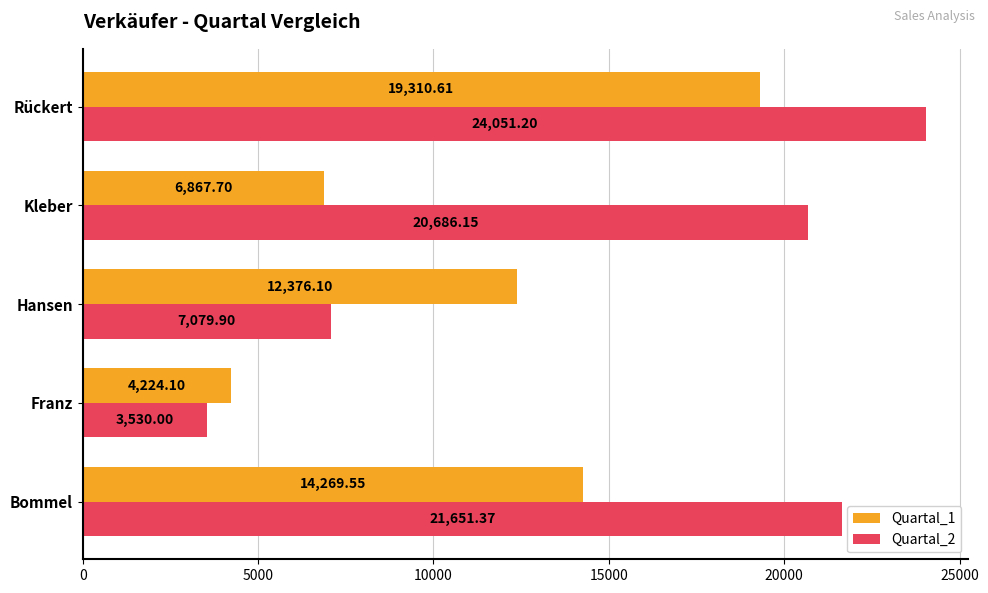

Which category has the highest value in the Quartal_1 series?

Rückert